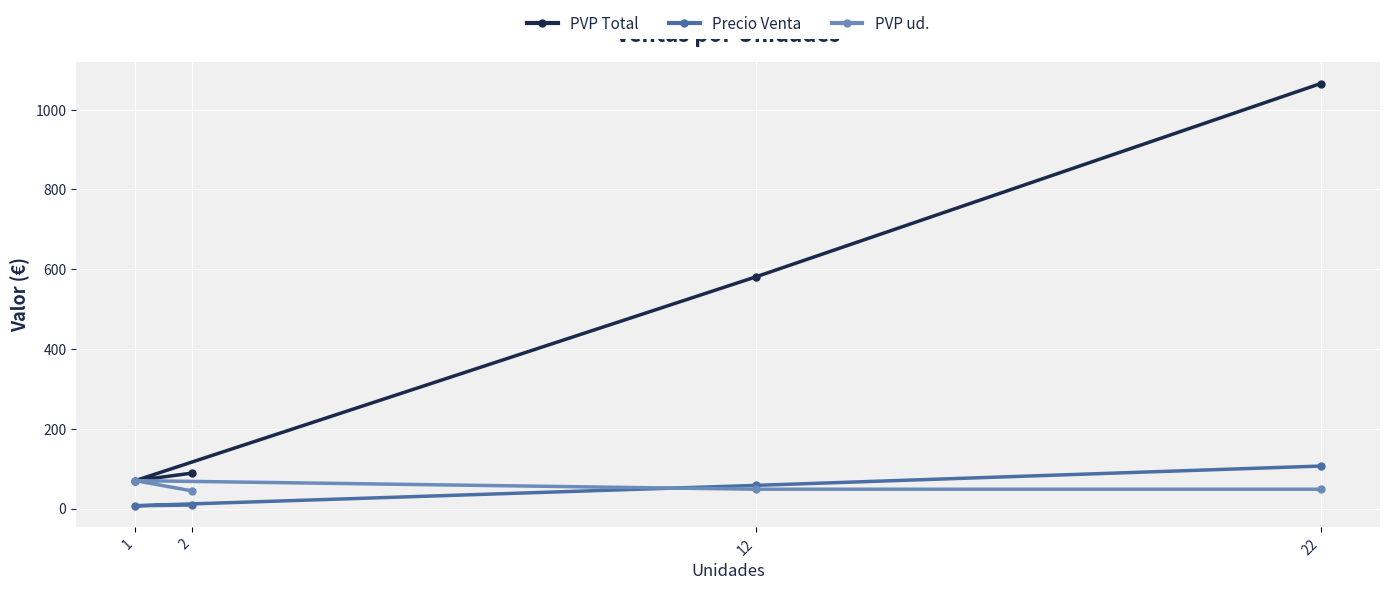

At which label is PVP ud. closest to 57?

22